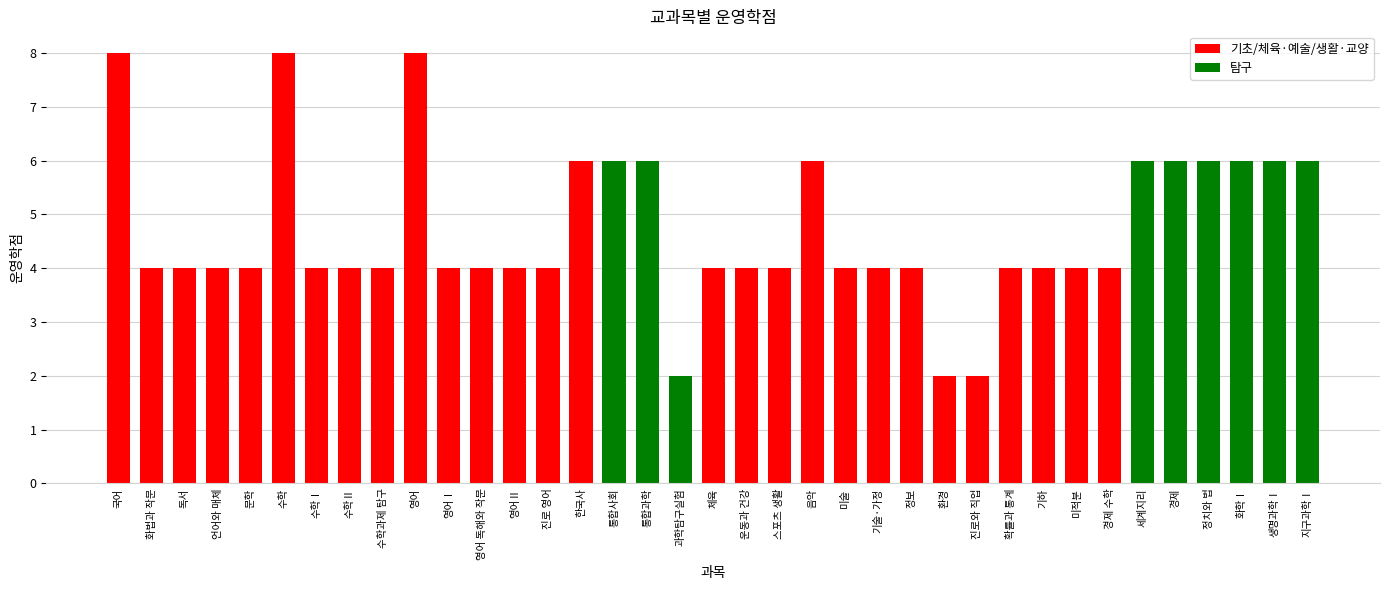

Reading right to left, extract all data points from this chart.

지구과학Ⅰ=6	생명과학Ⅰ=6	화학Ⅰ=6	정치와 법=6	경제=6	세계지리=6	경제 수학=4	미적분=4	기하=4	확률과 통계=4	진로와 직업=2	환경=2	정보=4	기술·가정=4	미술=4	음악=6	스포츠 생활=4	운동과 건강=4	체육=4	과학탐구실험=2	통합과학=6	통합사회=6	한국사=6	진로 영어=4	영어Ⅱ=4	영어 독해와 작문=4	영어Ⅰ=4	영어=8	수학과제 탐구=4	수학Ⅱ=4	수학Ⅰ=4	수학=8	문학=4	언어와 매체=4	독서=4	화법과 작문=4	국어=8